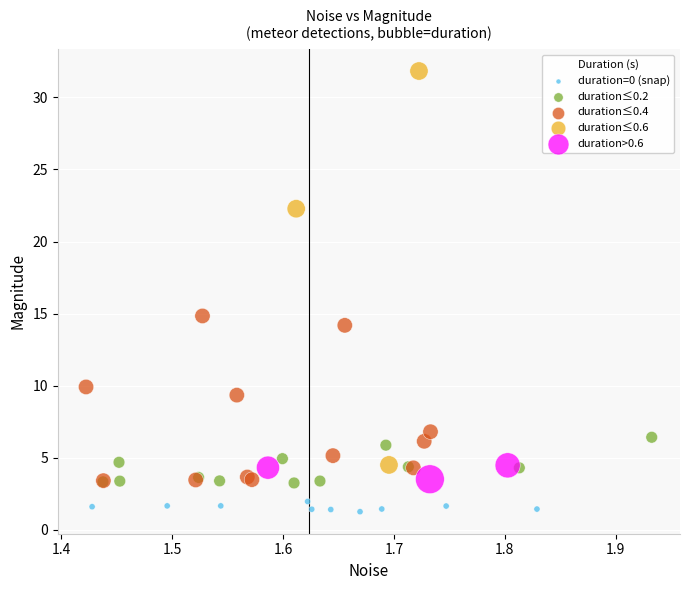

Which series reaches the minimum Y coordinate?

duration=0 (snap)